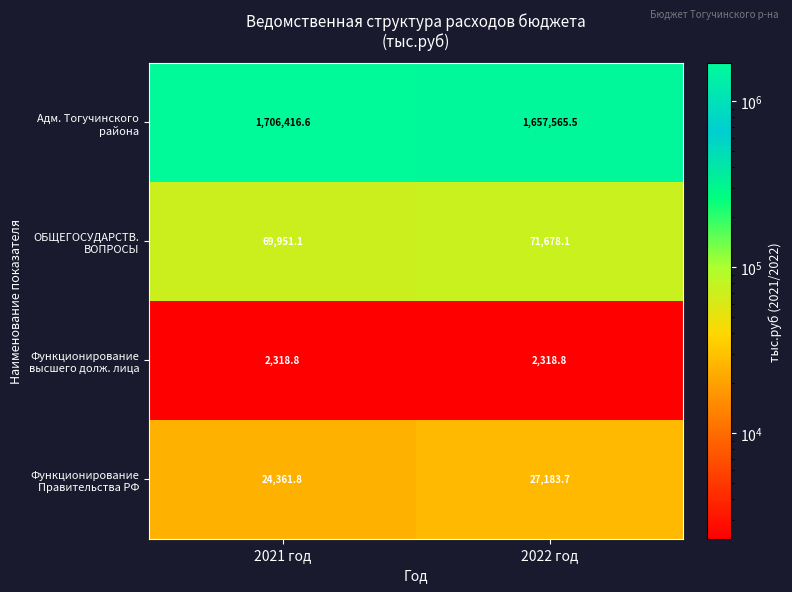

What is the difference between the highest and lowest values at 2022 год?

1655246.7